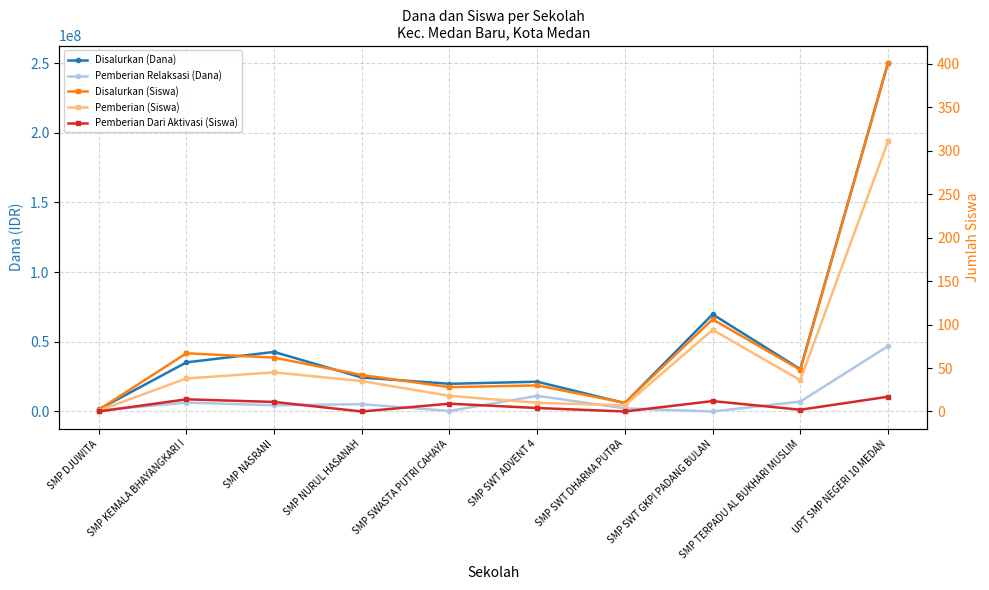

What is the label of the 9th point from the left?

SMP TERPADU AL BUKHARI MUSLIM